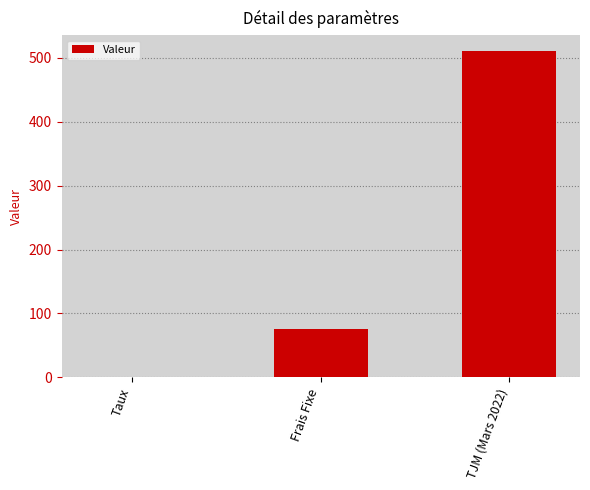

Where is the data nearest to the value 255?

Frais Fixe